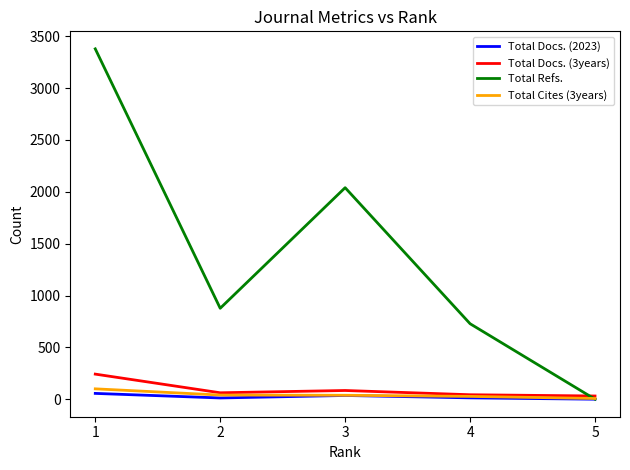

The value of Total Refs. at 3 is 2040. True or false?

True